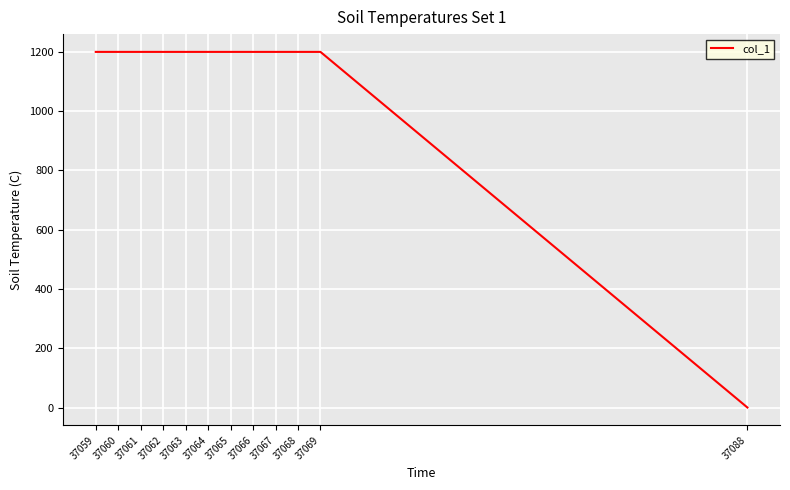

What is the sum of all values?

13200